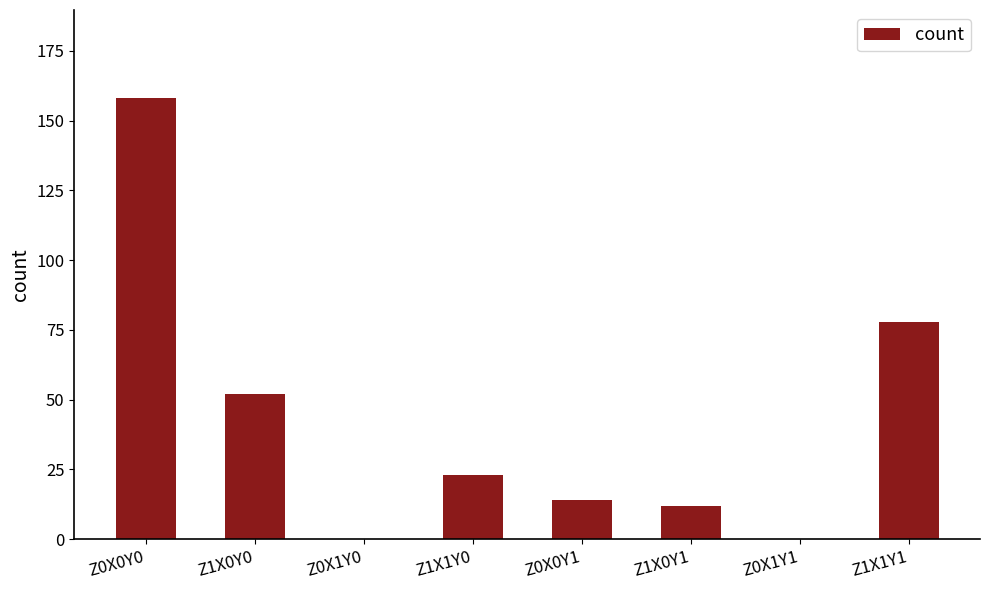

What is the ratio of the value at Z1X0Y0 to the value at Z0X0Y1?

3.7